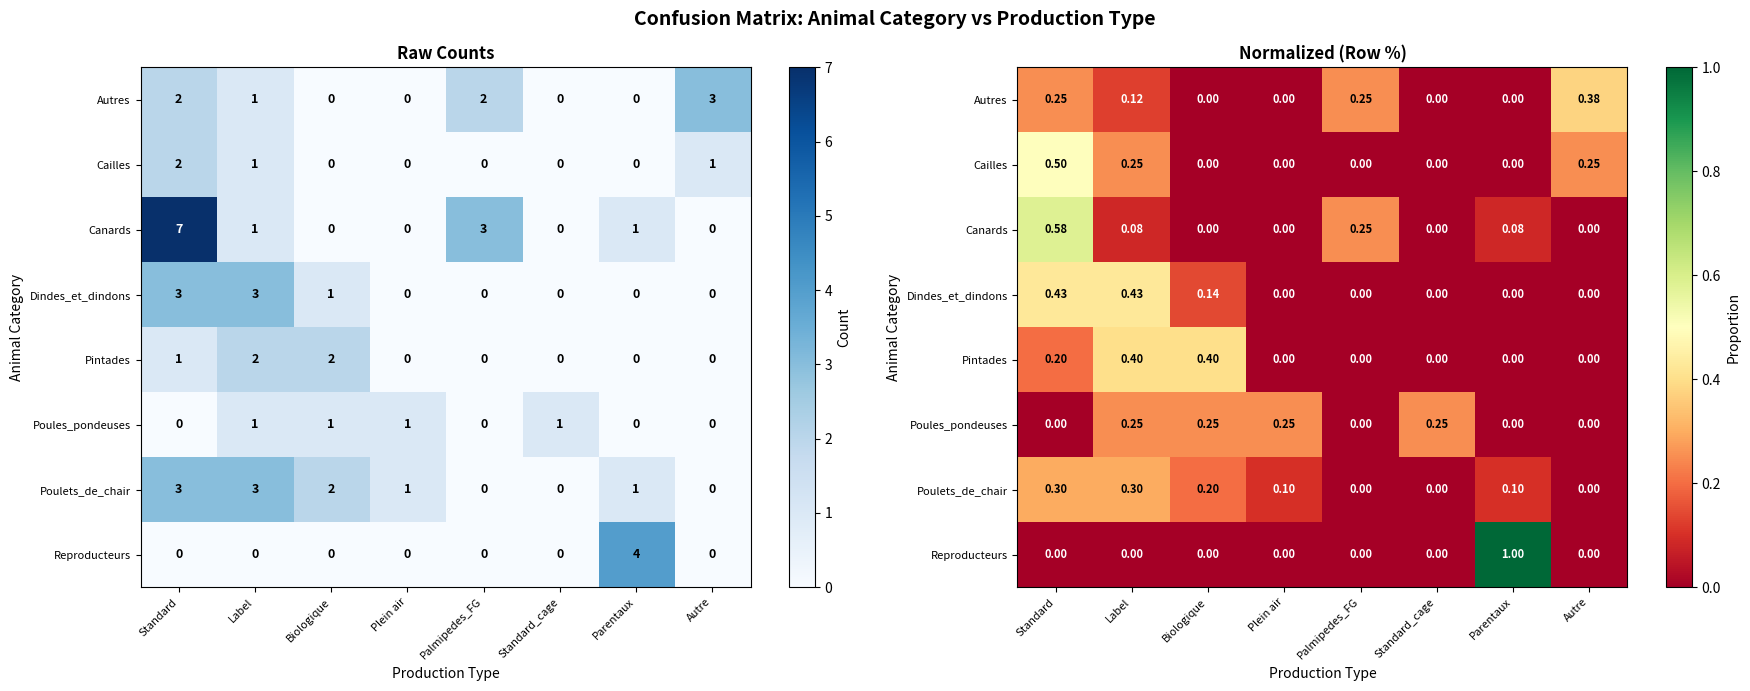

Is it true that Poules_pondeuses equals 0.0 at Palmipedes_FG?

True